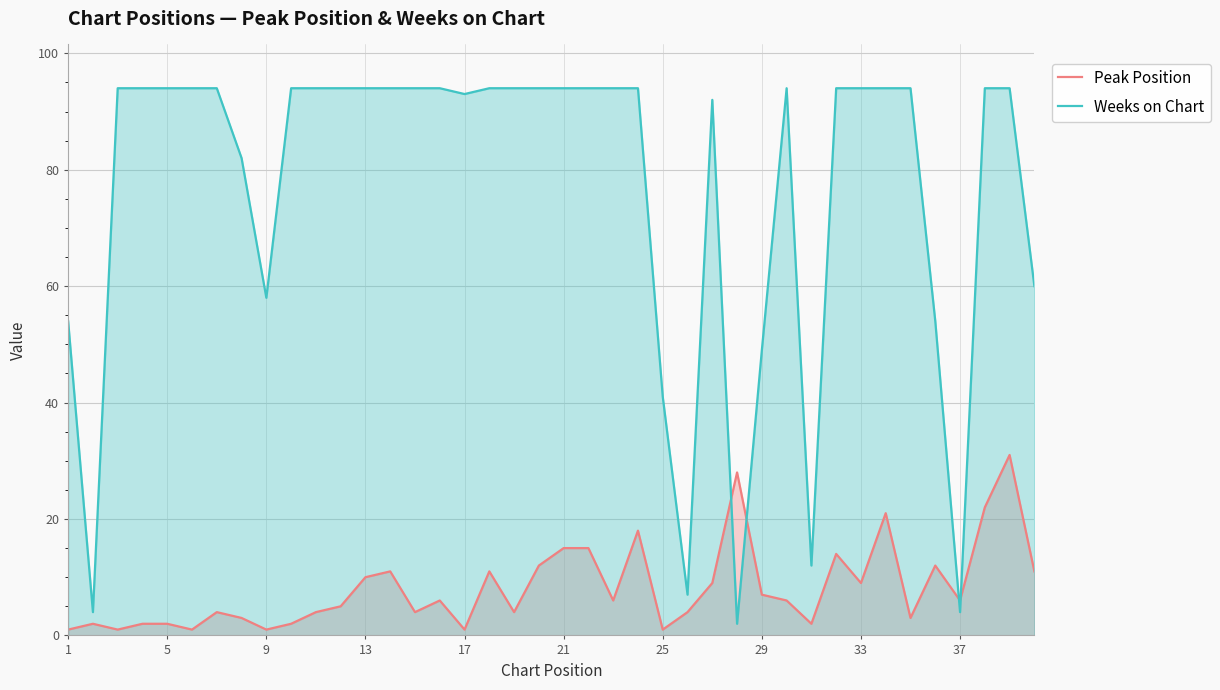

Rank the series by their average value, from lowest to highest.

Peak Position, Weeks on Chart